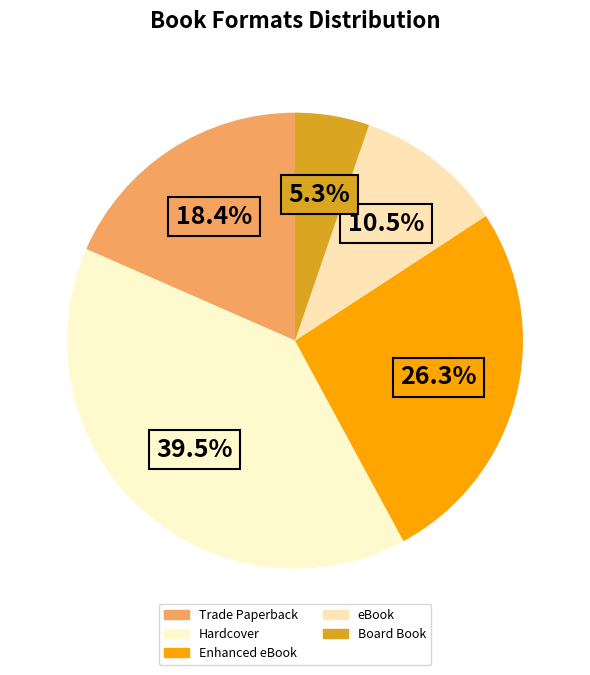

To the nearest percent, what portion does Enhanced eBook represent?

26%